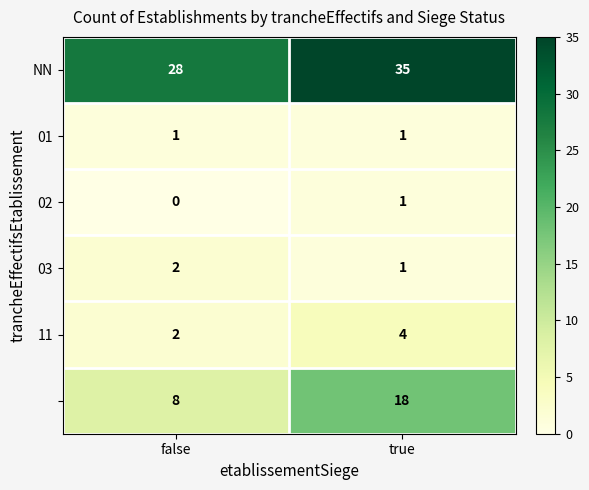

What is the total value across all series at true?

60